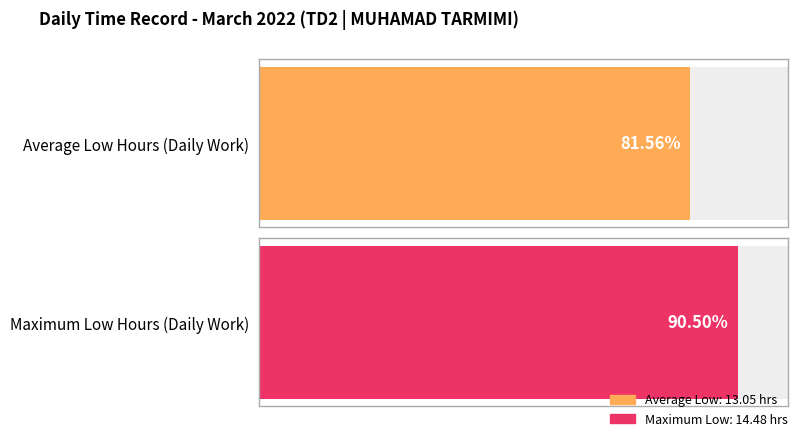

Are the bars horizontal?

Yes